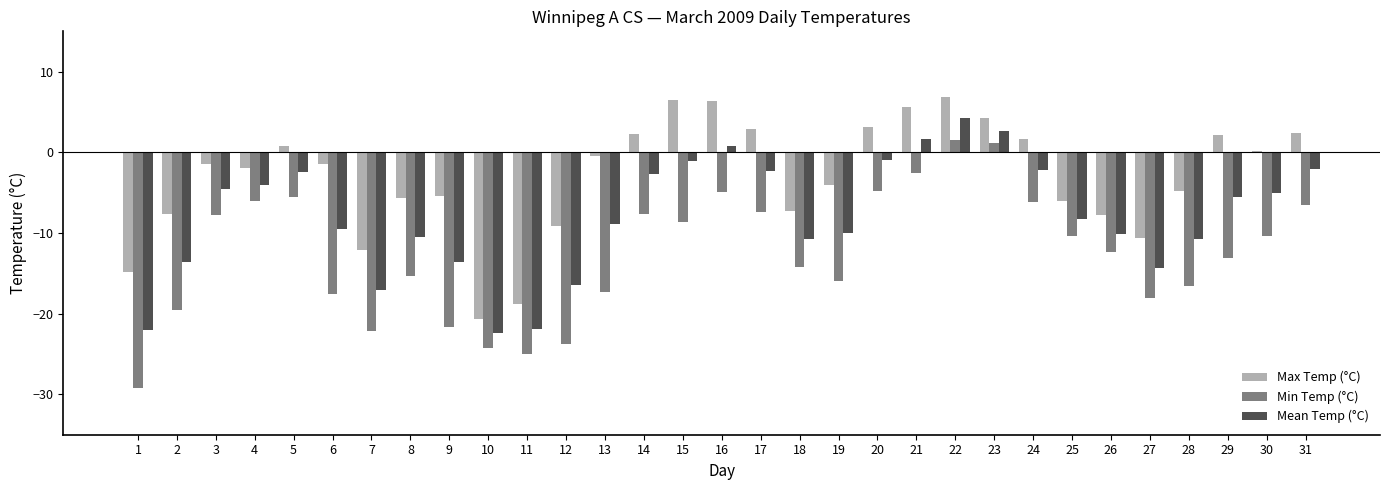

Does the chart contain stacked bars?

No